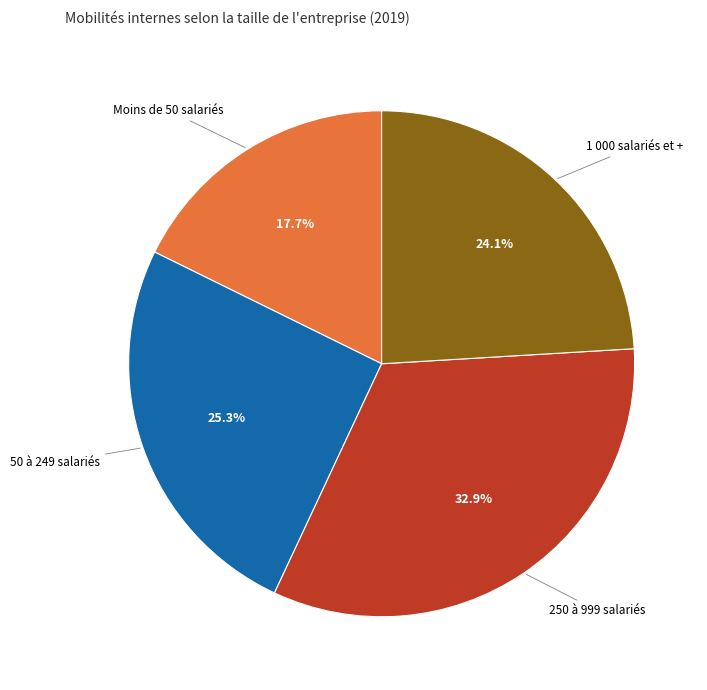

Count the number of slices in the pie.

4